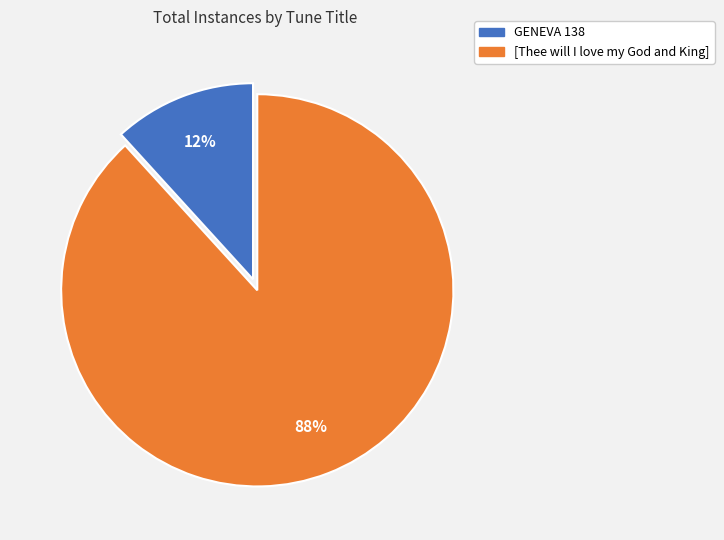

To the nearest percent, what percentage of the pie is GENEVA 138?

12%